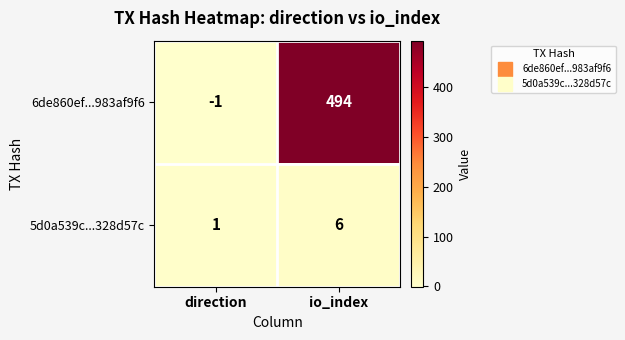

Reading left to right, what are all the values shown in this chart?

6de860ef...983af9f6: direction=-1	io_index=494
5d0a539c...328d57c: direction=1	io_index=6